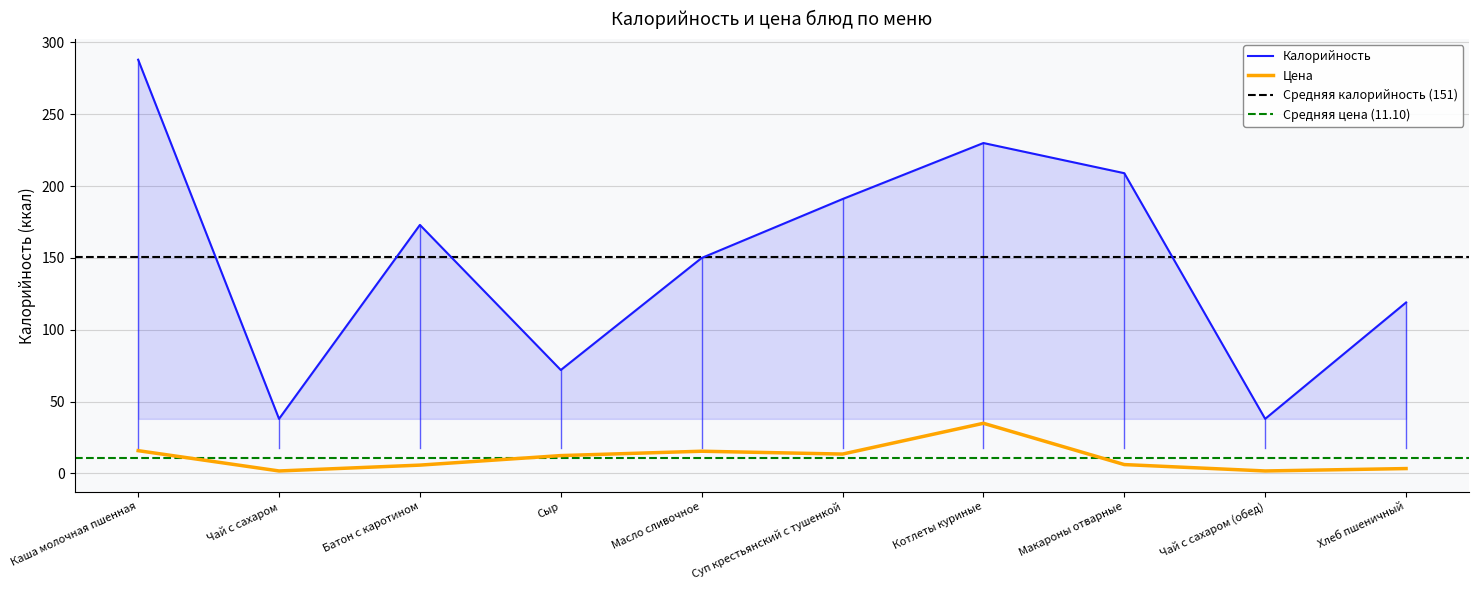

At which category does the chart reach its peak across all series?

Каша молочная пшенная